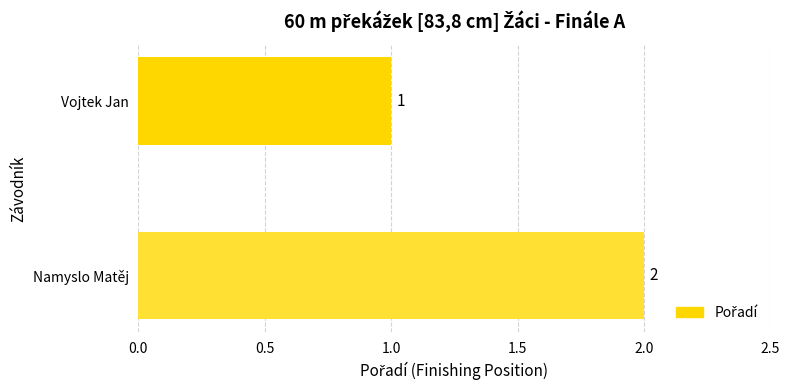

What is the average value?

2